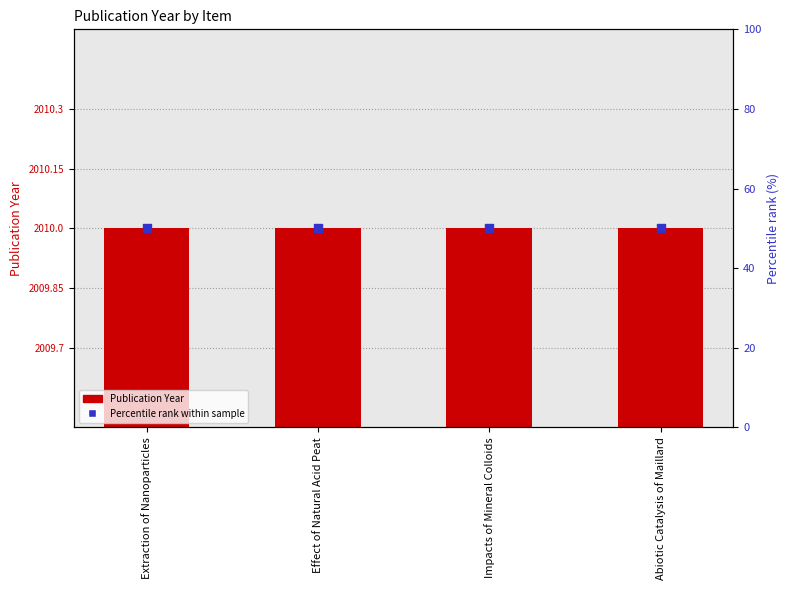

Which series contains the highest Y value?

Publication Year